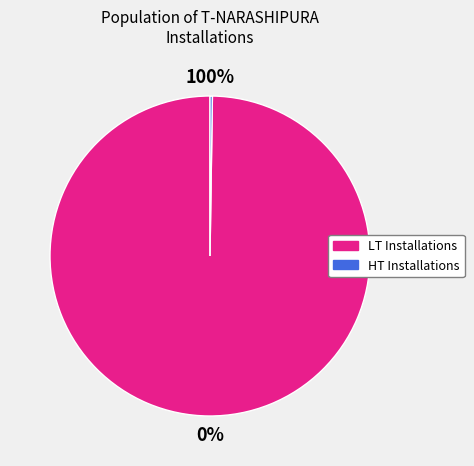

True or false: HT5 accounts for 0% of the total.

True